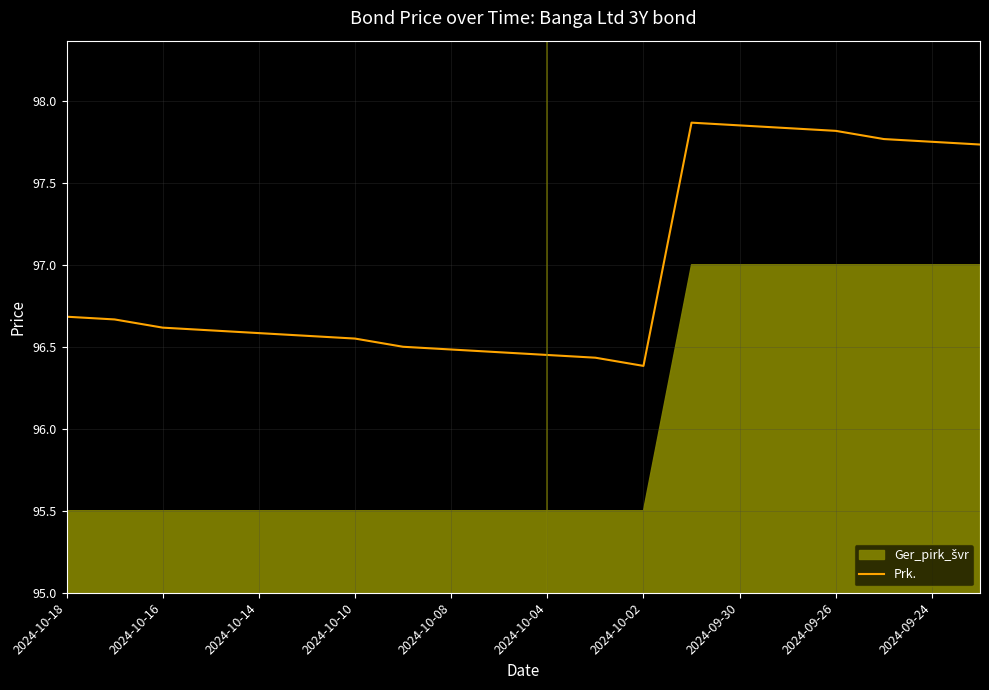

Where is the first local maximum?

13